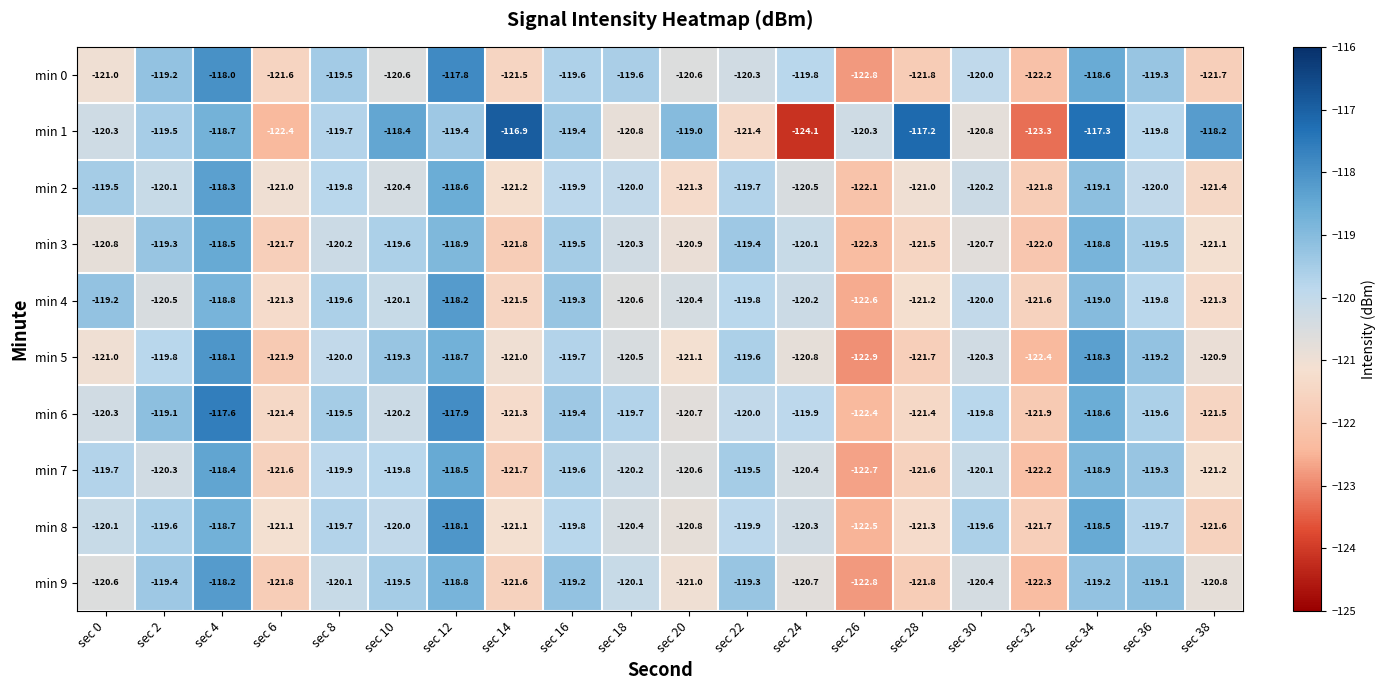

At which label does min 9 first exceed -120?

sec 2